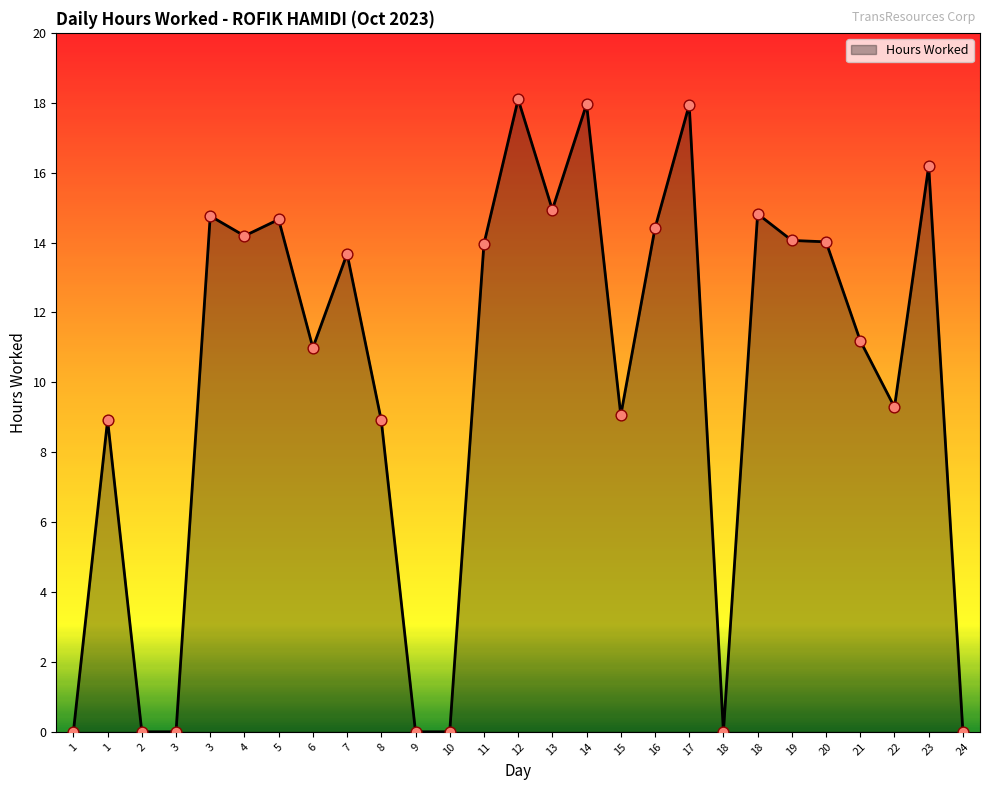

What is the change in value from 10 to 14?

+18.0